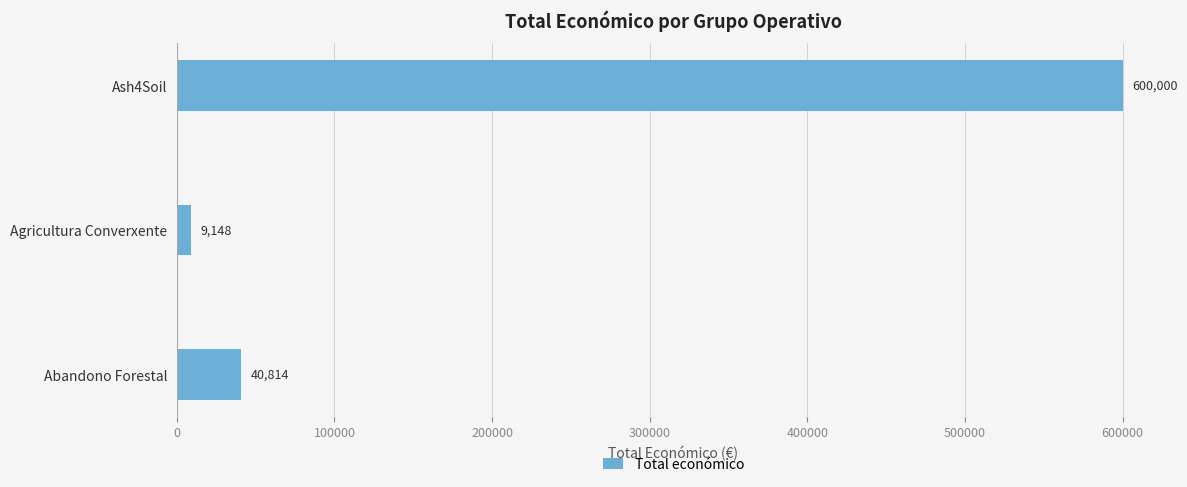

What is the greatest value displayed?

600000